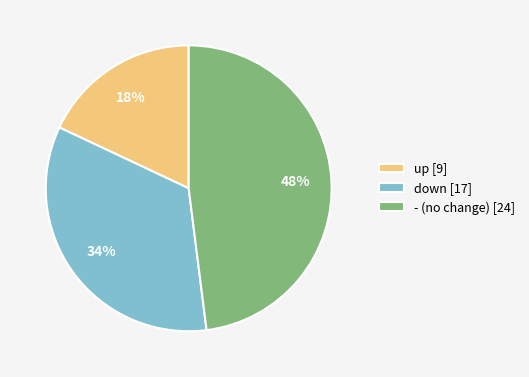

To the nearest percent, what is the difference between the largest and smallest slice percentages?

30%